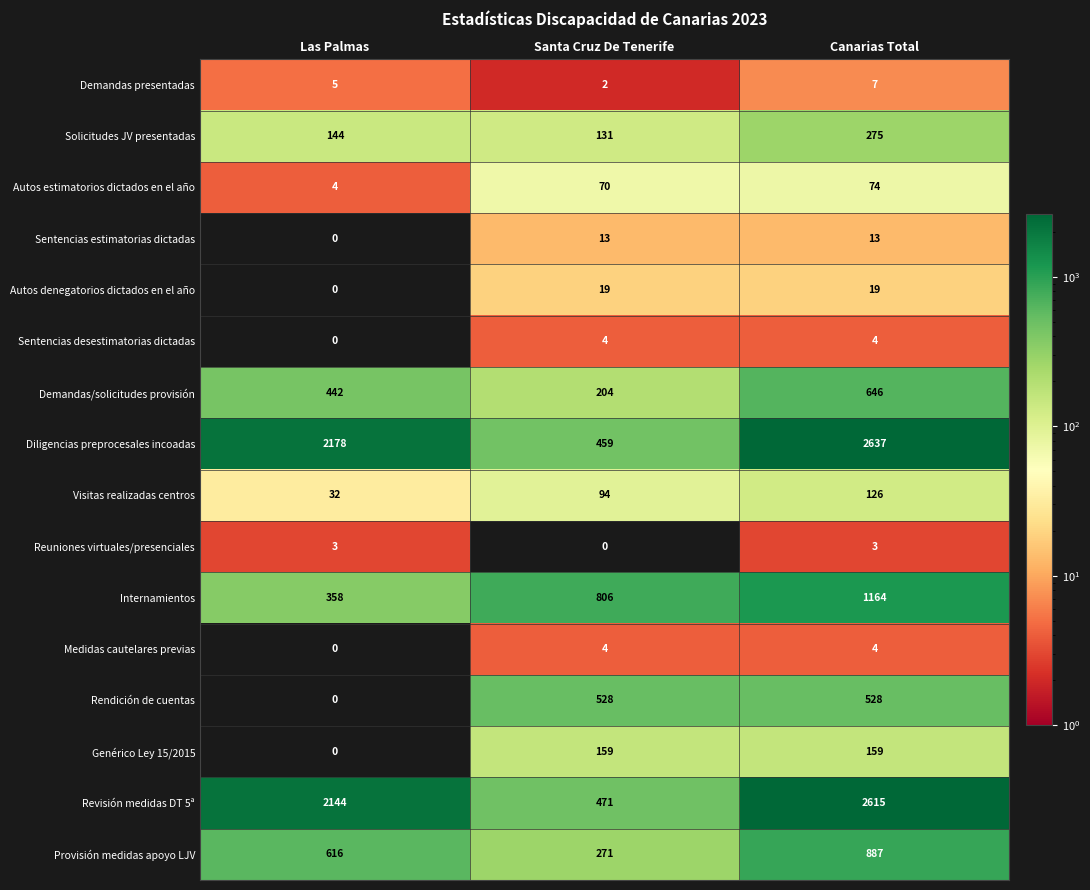

Count the number of categories in the chart.

3